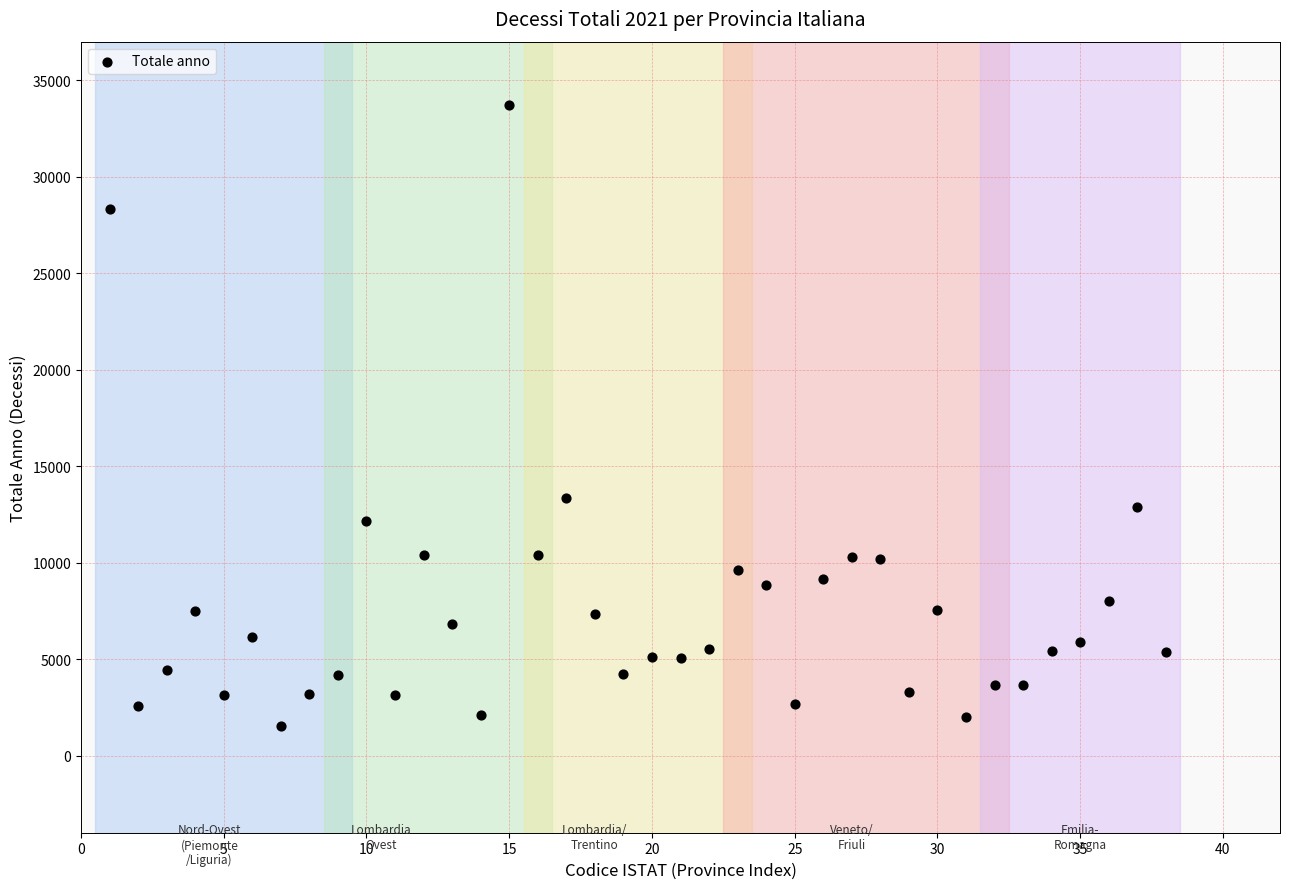

What is the range of X values (max minus min)?

37